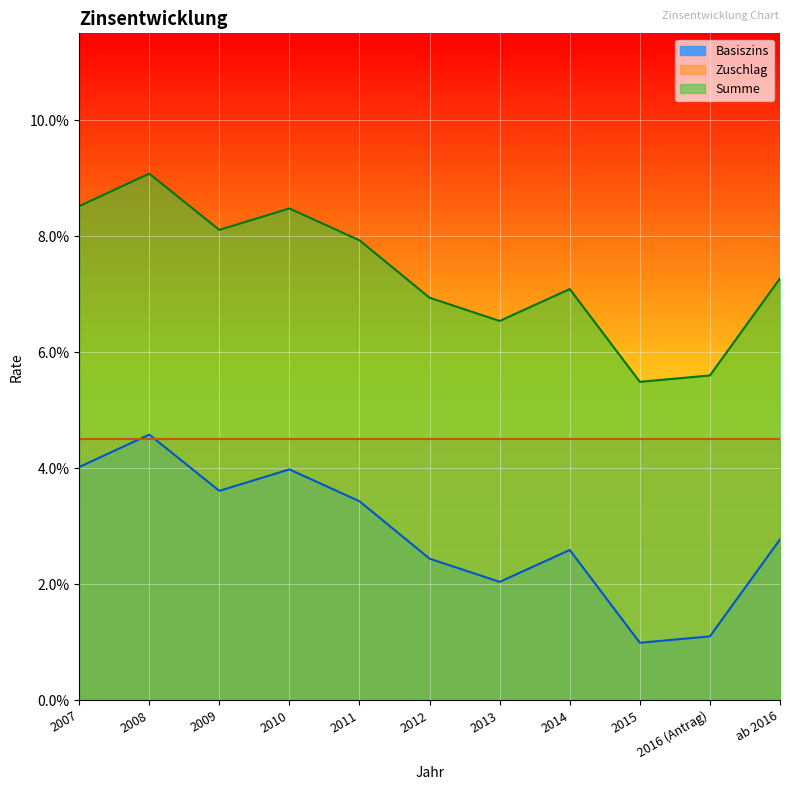

What are all the series names shown in the legend?

Basiszins, Zuschlag, Summe